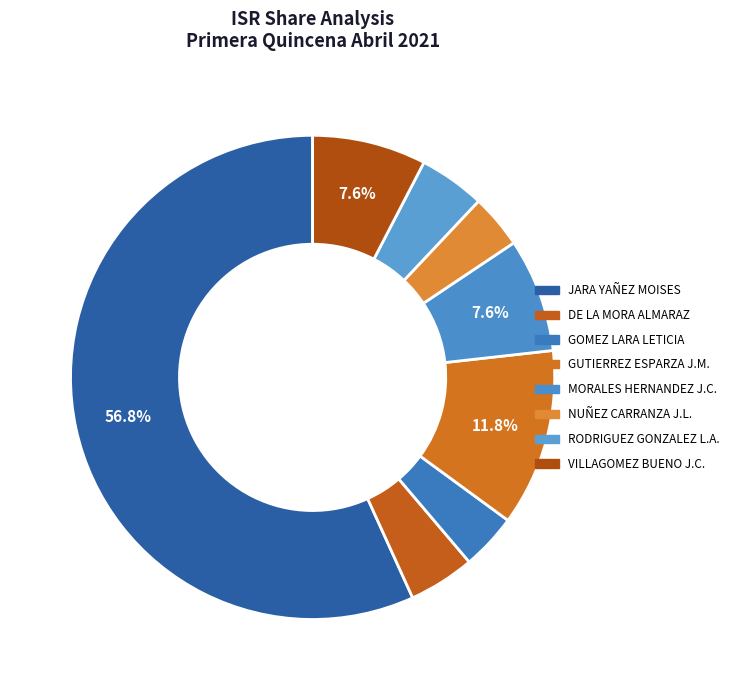

How many segments does this pie chart have?

8